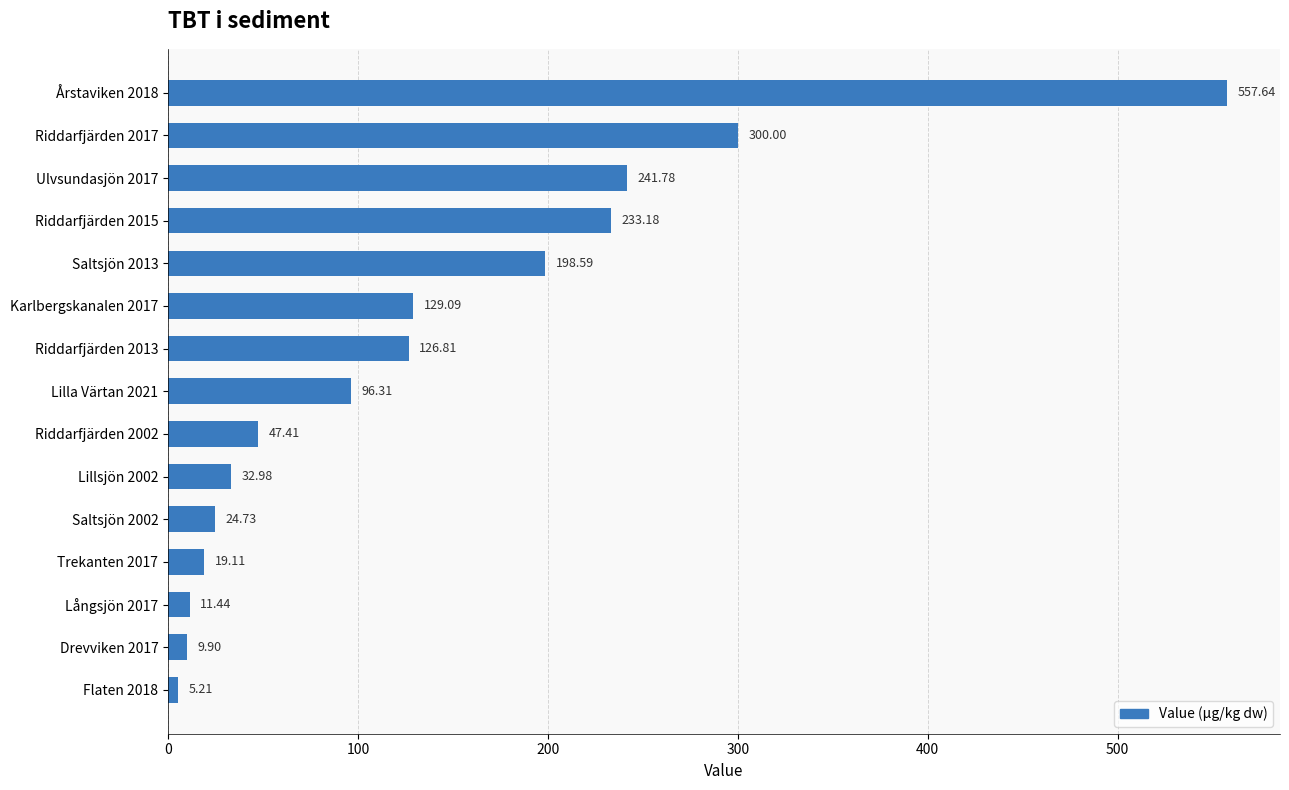

What is the smallest value displayed?

5.2